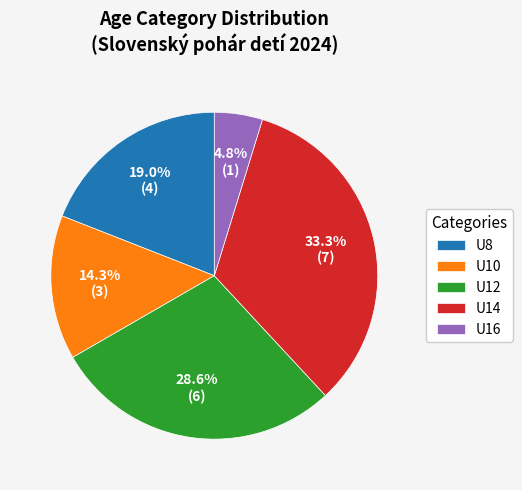

How many slices are in this pie chart?

5